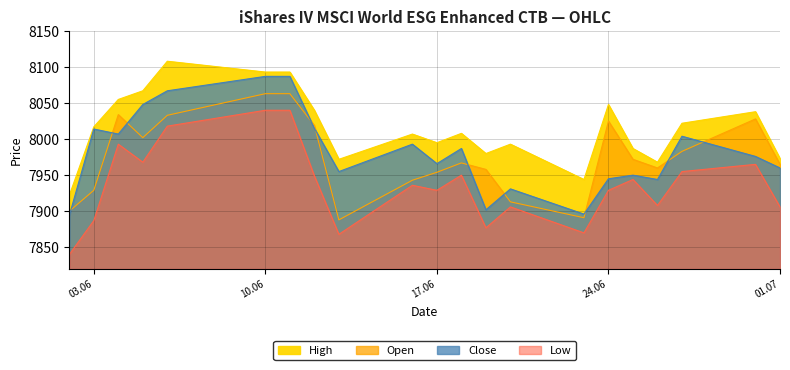

What is the spread (max minus min) of values at 01.07?

67